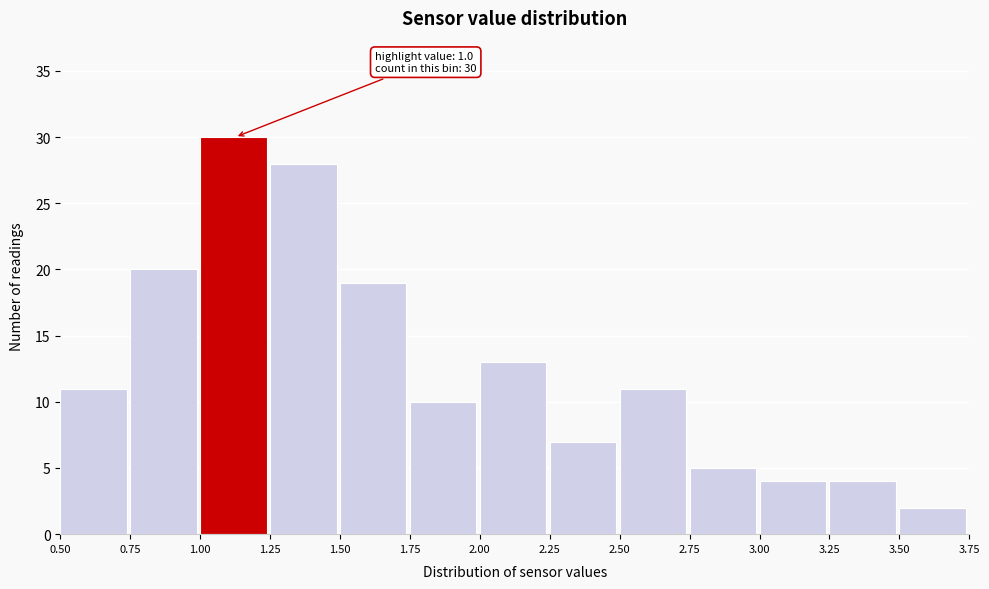

Over which range of the x-axis is the bar tallest?

1.00 to 1.25